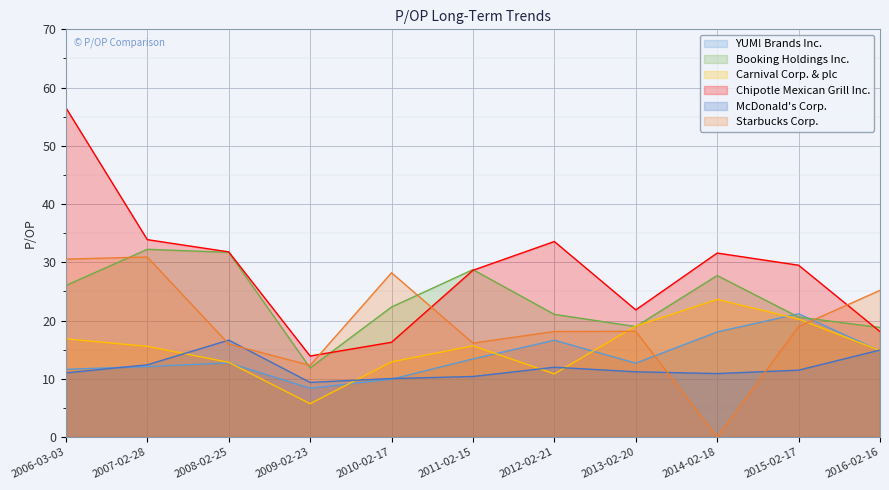

What is the label of the 3rd point from the right?

2014-02-18